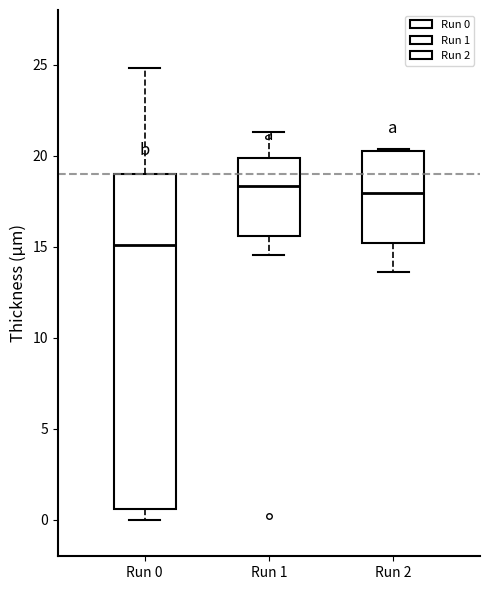

Which box is the tallest, from its lower edge to its upper edge?

Run 0